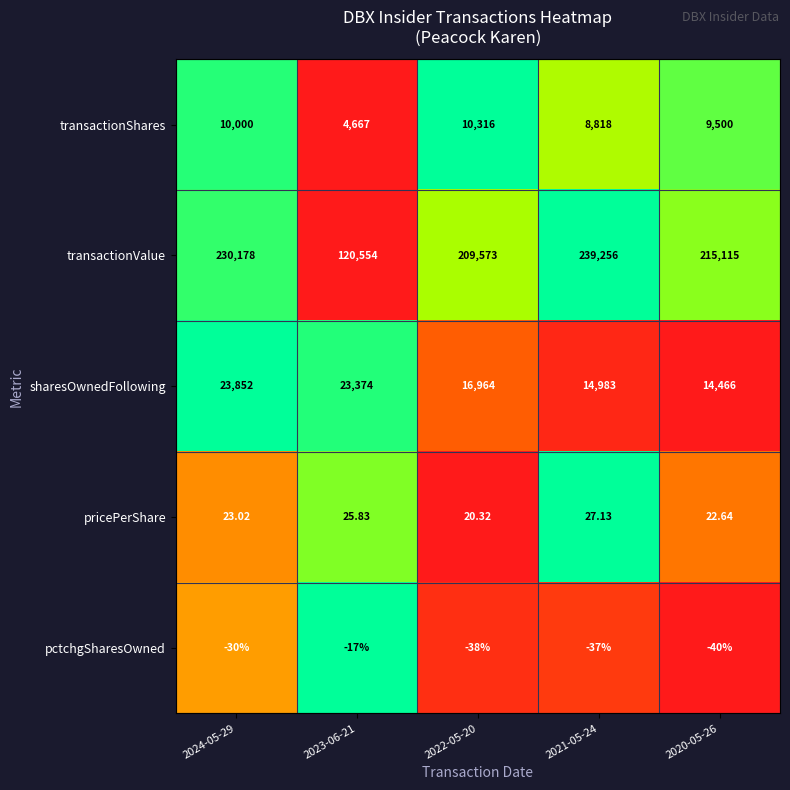

Rank the series by their maximum value, from highest to lowest.

transactionValue, sharesOwnedFollowing, transactionShares, pricePerShare, pctchgSharesOwned